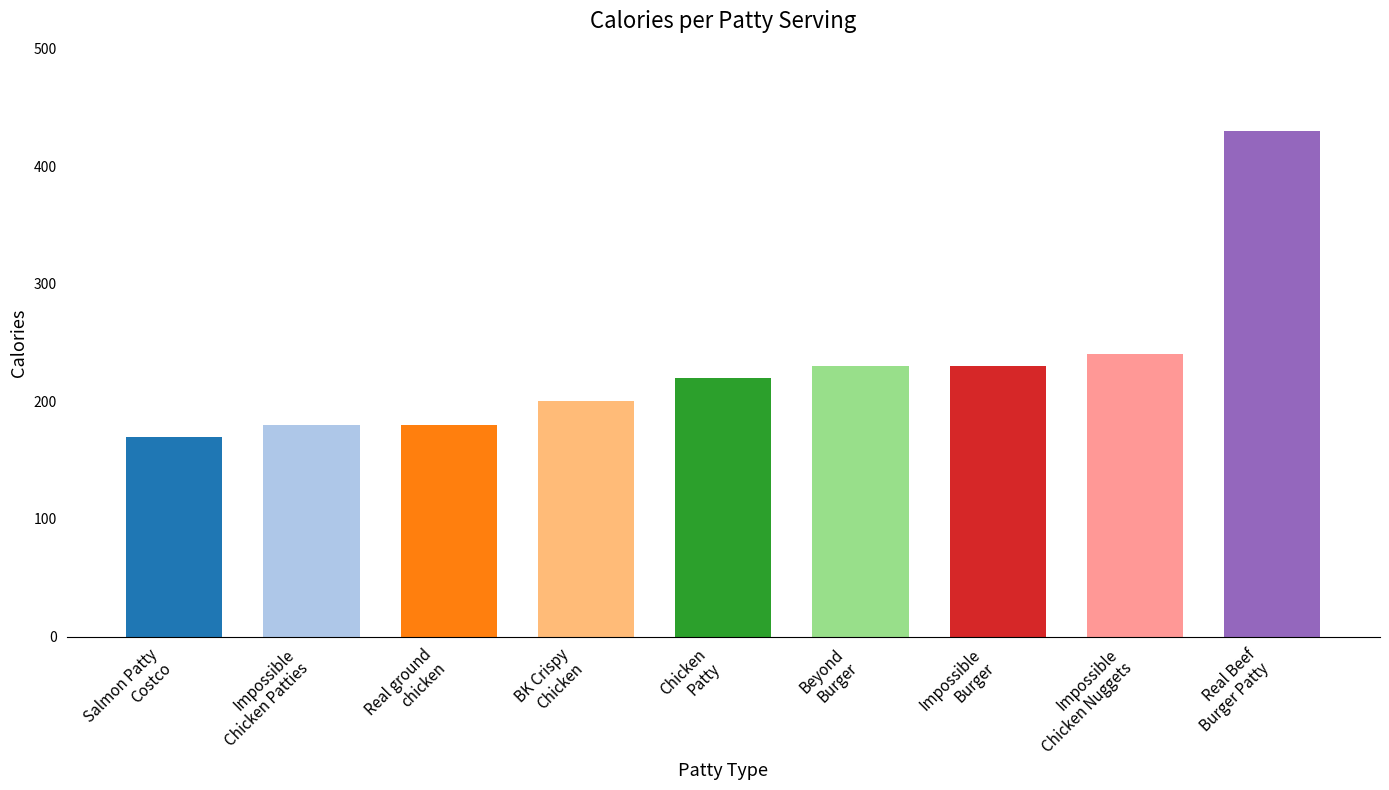

How many values are below 220?

4